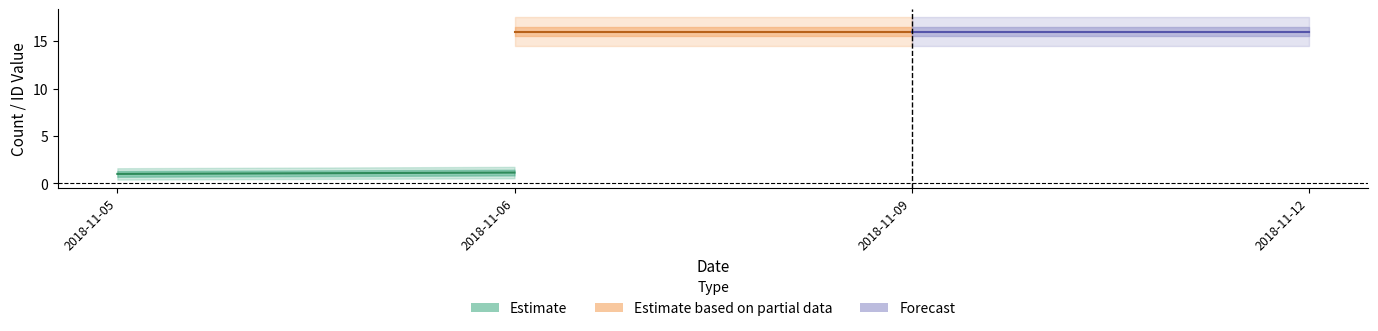

The answering_dept_id series shows 24 at 2018-11-12. True or false?

False